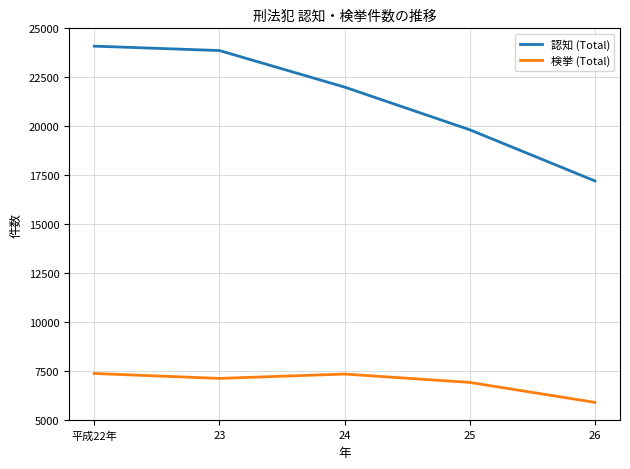

Which category has the highest value across all series?

平成22年